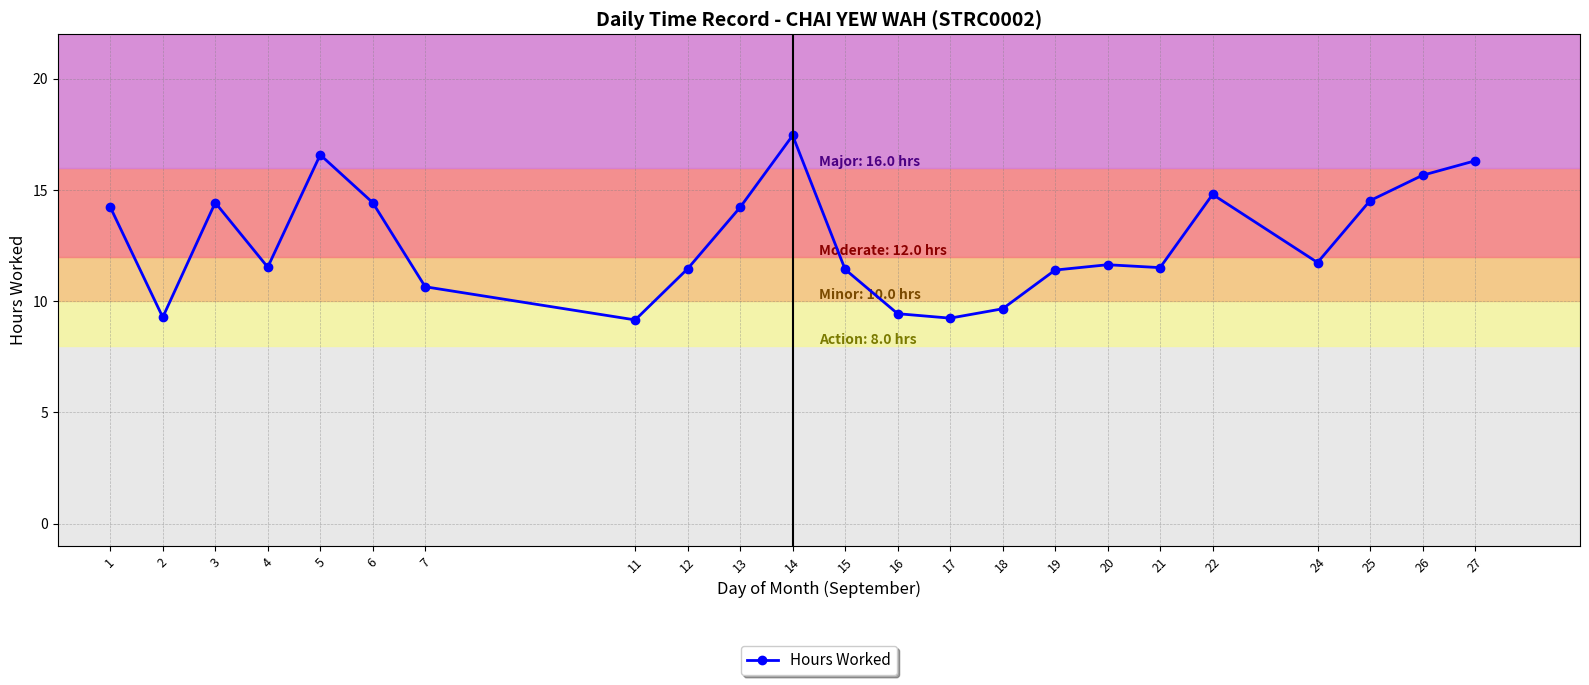

How many lines are shown in the chart?

1